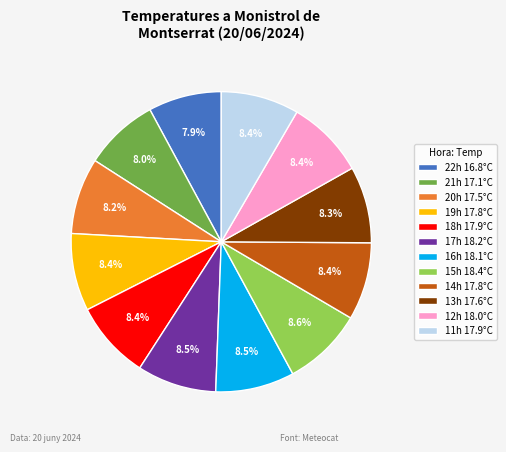

Is there a majority slice in this chart?

No